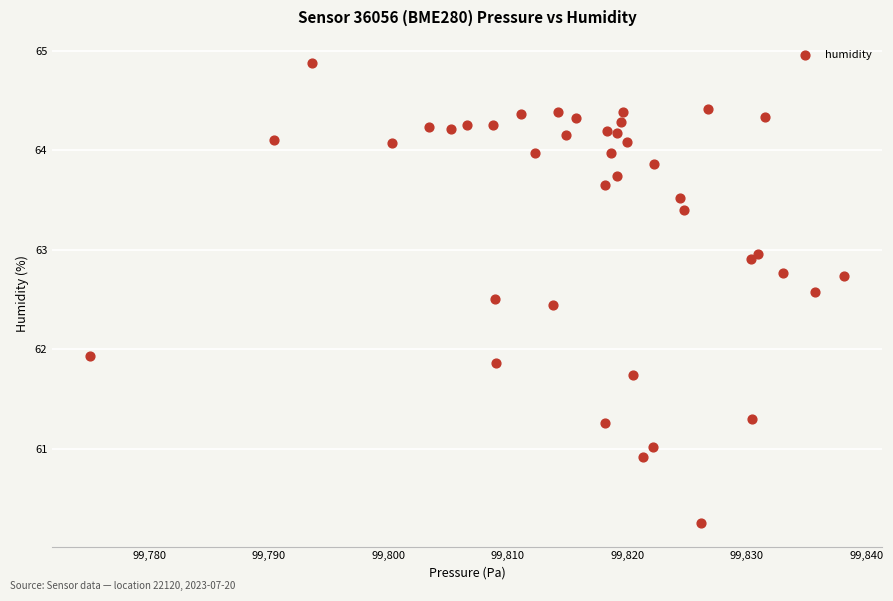

What Y value in the scatter plot is closest to 62?

61.9